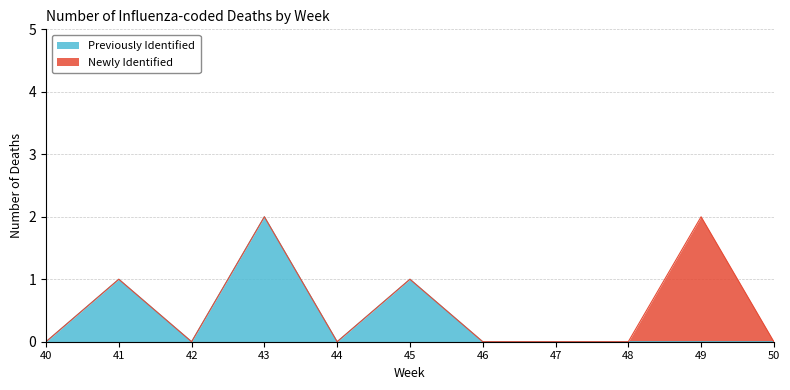

Where is the data nearest to the value 1?

41